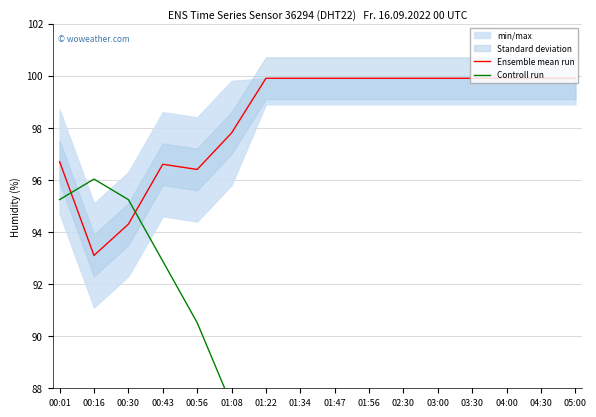

List the labels in order of Controll run value, smallest first.

05:00, 04:30, 04:00, 03:30, 03:00, 01:47, 02:30, 01:34, 01:56, 01:22, 01:08, 00:56, 00:43, 00:01, 00:30, 00:16